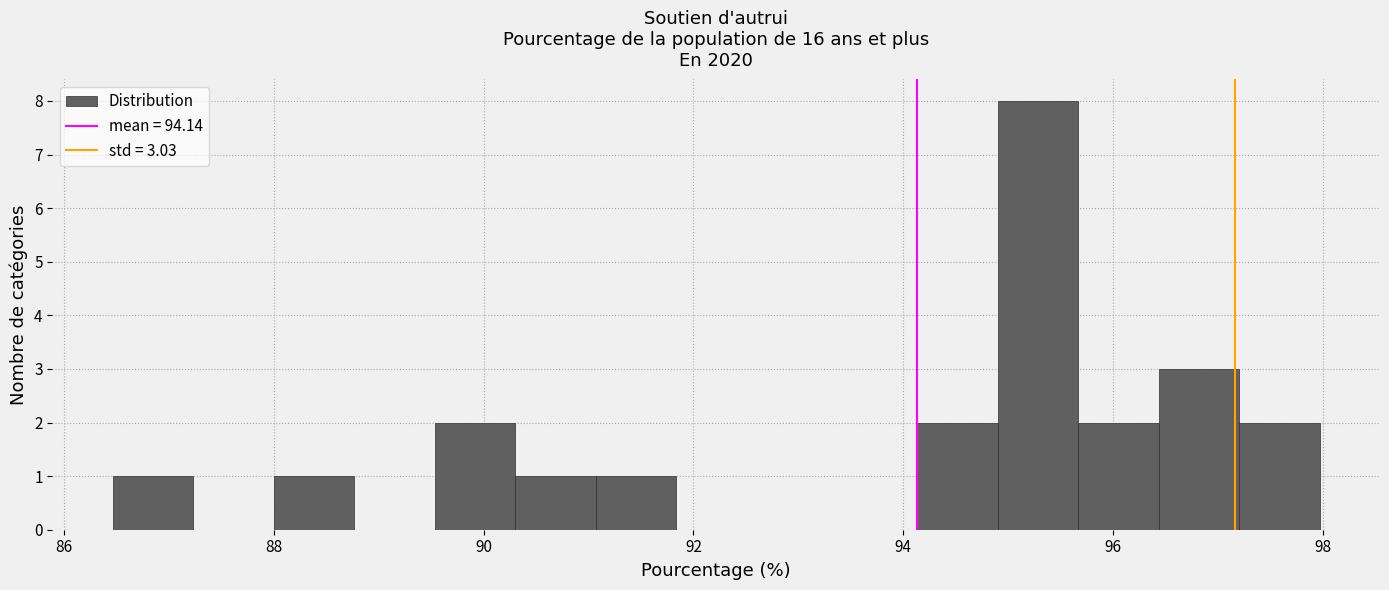

Around what value on the x-axis is the tallest bar? Give the approximate position of its centre, as read against the axis.

95.2